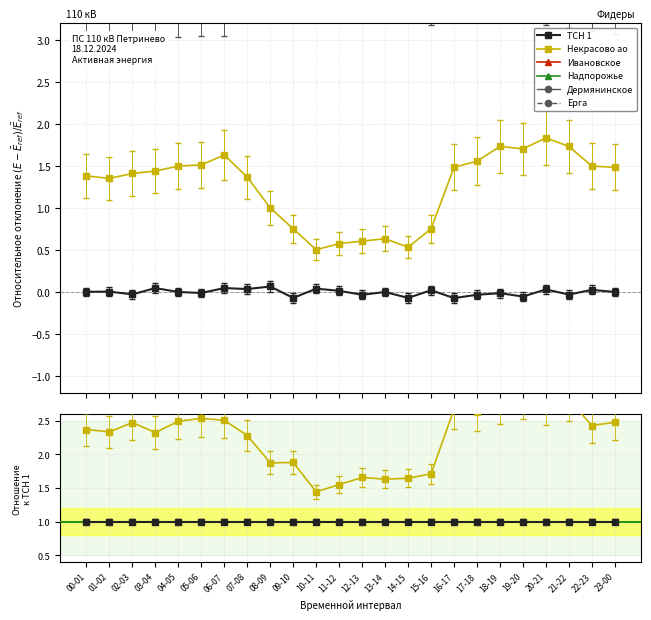

In Надпорожье, how many points are higher than both neighbors (excluding endpoints)?

9